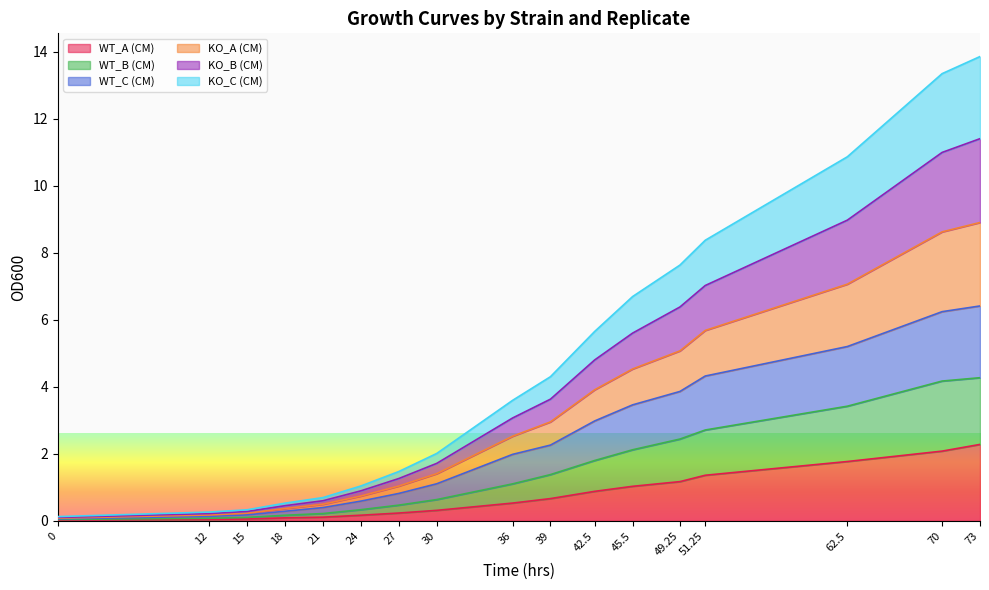

How many lines are shown in the chart?

6